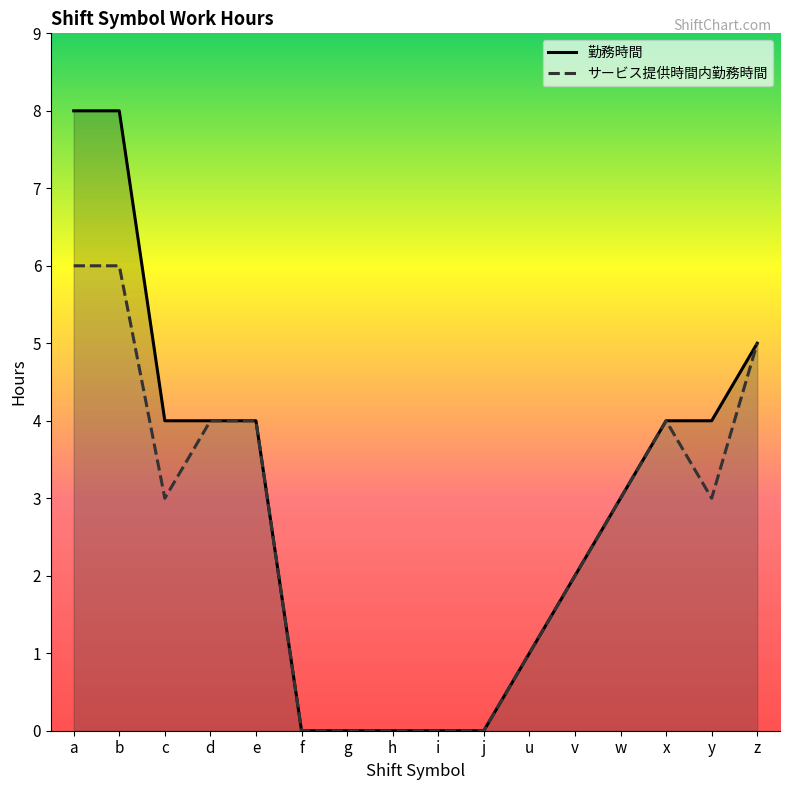

How many サービス提供時間内勤務時間 values are between 0 and 4?

13